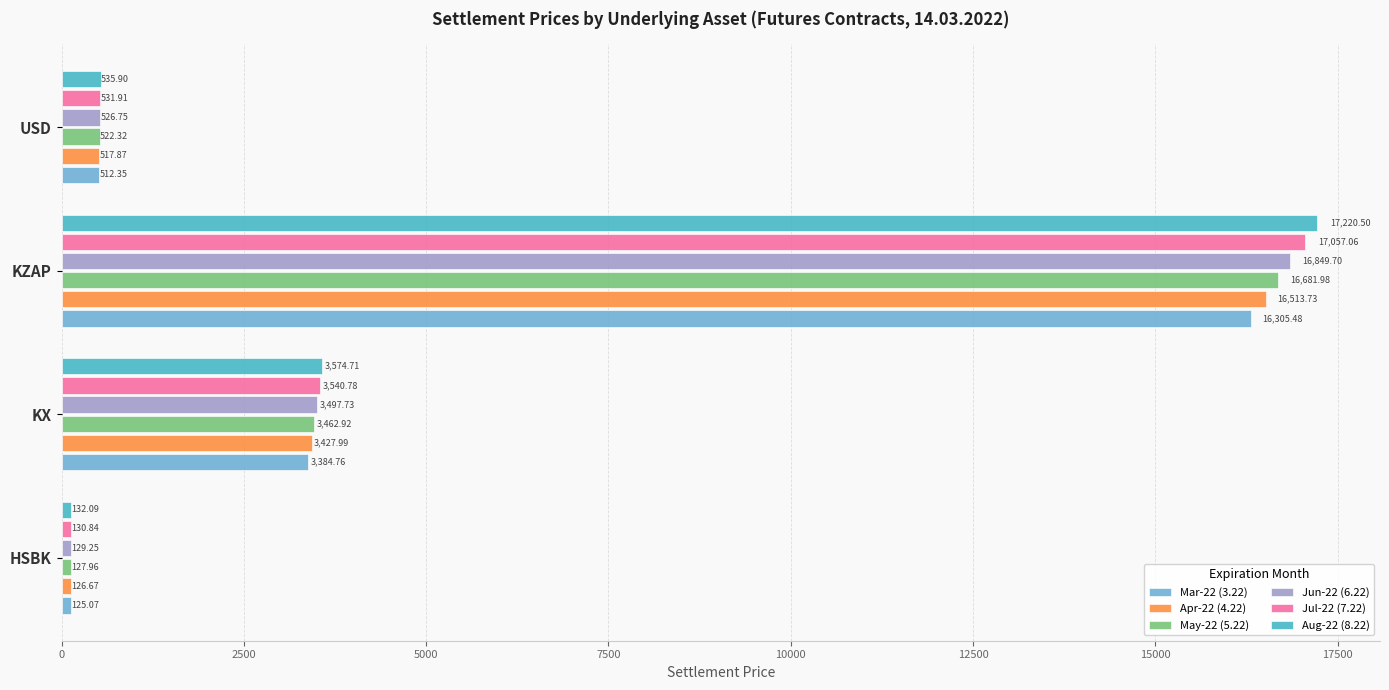

At which category does the chart reach its peak across all series?

KZAP